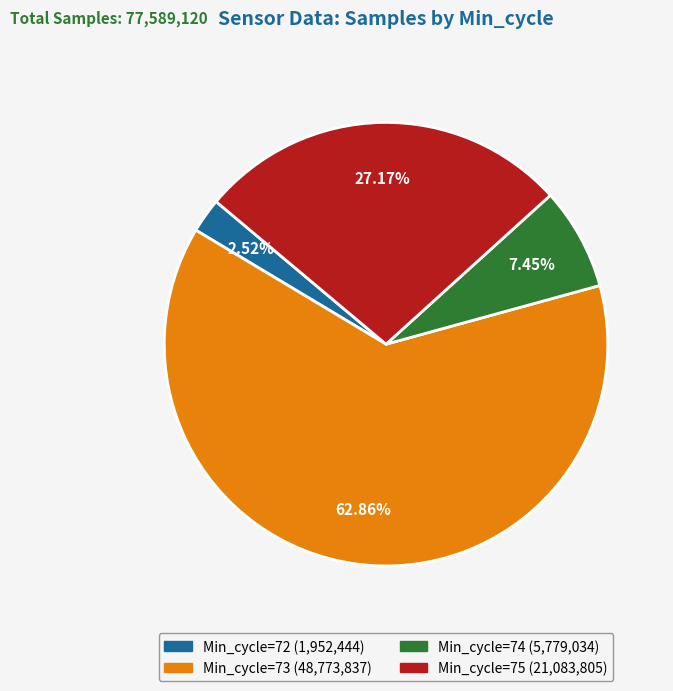

Does any single category account for the majority?

Yes